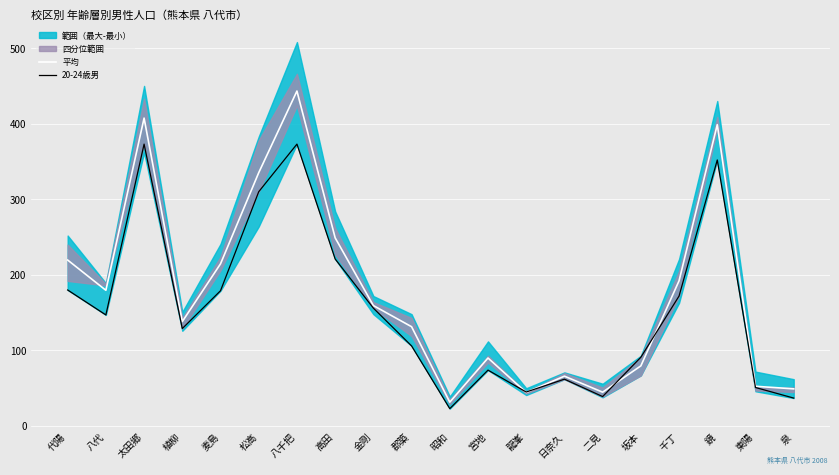

Which series has the largest range (max minus min)?

平均